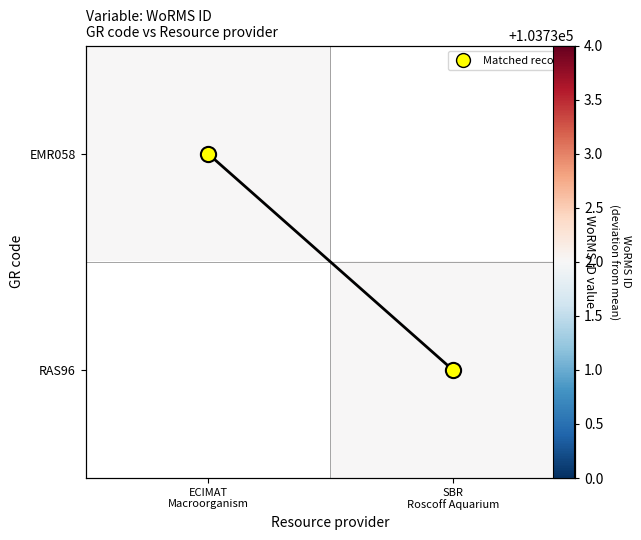

How many values in EMR058 are above zero?

1